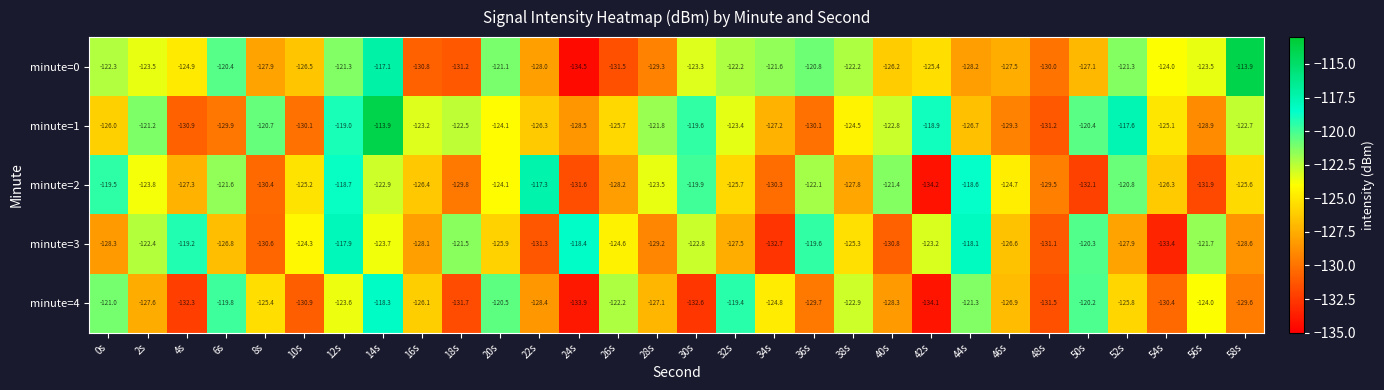

Which category has the lowest value across all series?

24s